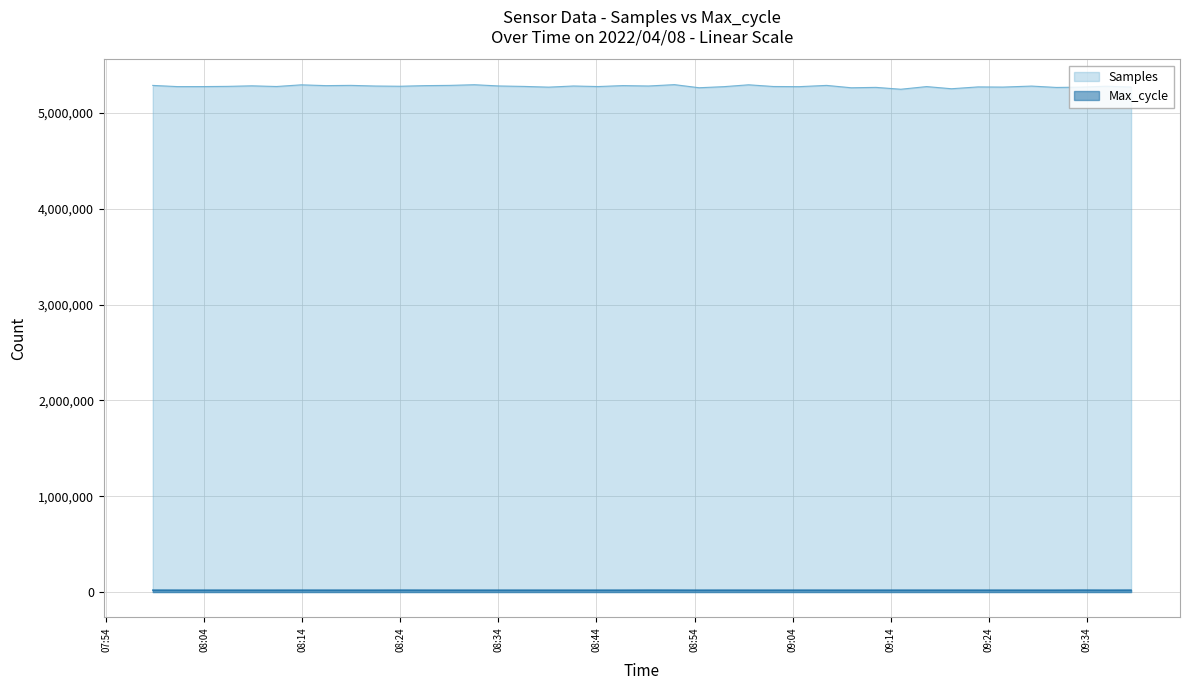

What is the spread (max minus min) of values at 2022/04/08 08:59:31?

5274816